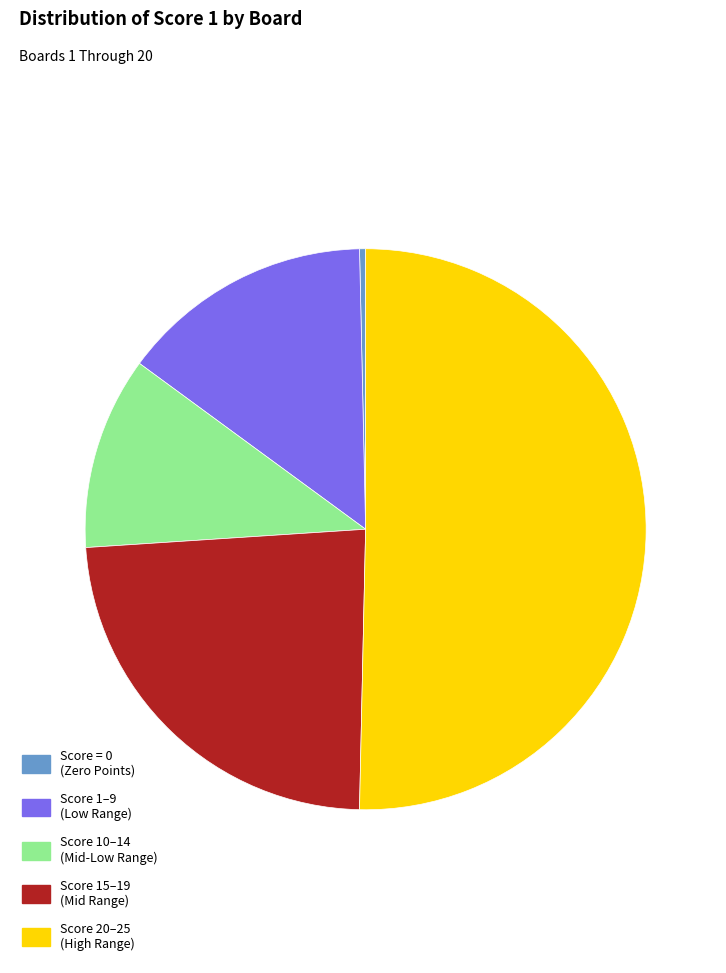

Which has a higher value, Score 20–25 (High Range) or Score = 0 (Zero Points)?

Score 20–25 (High Range)